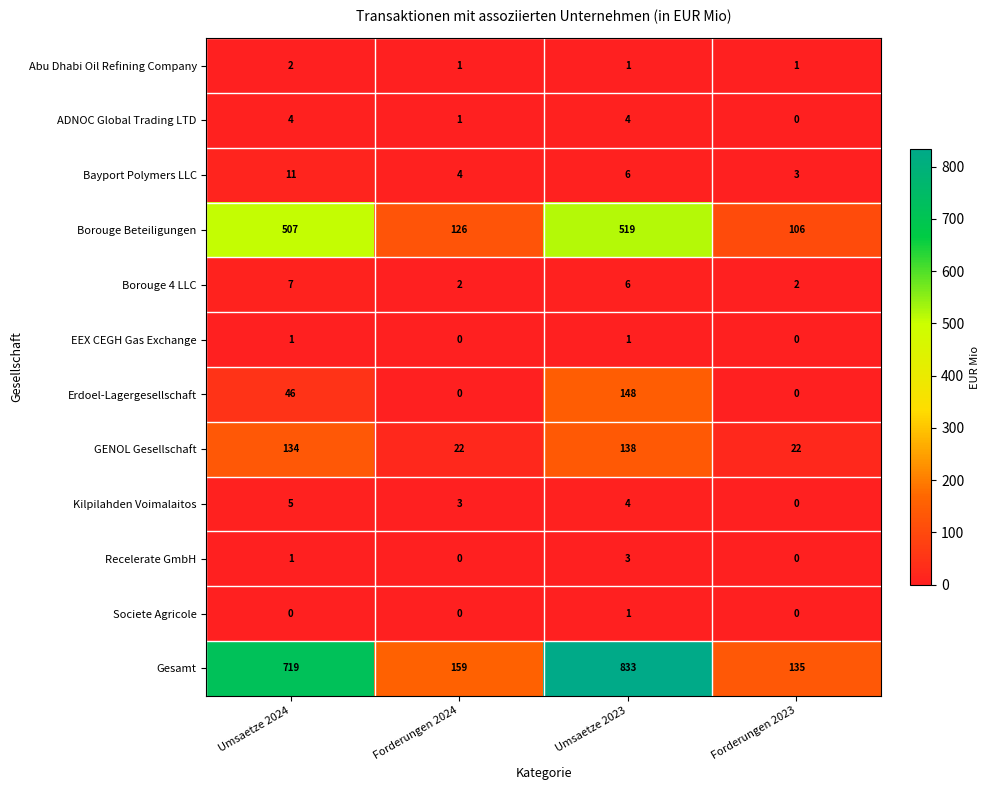

The Societe Agricole series shows 0 at Umsaetze 2024. True or false?

True